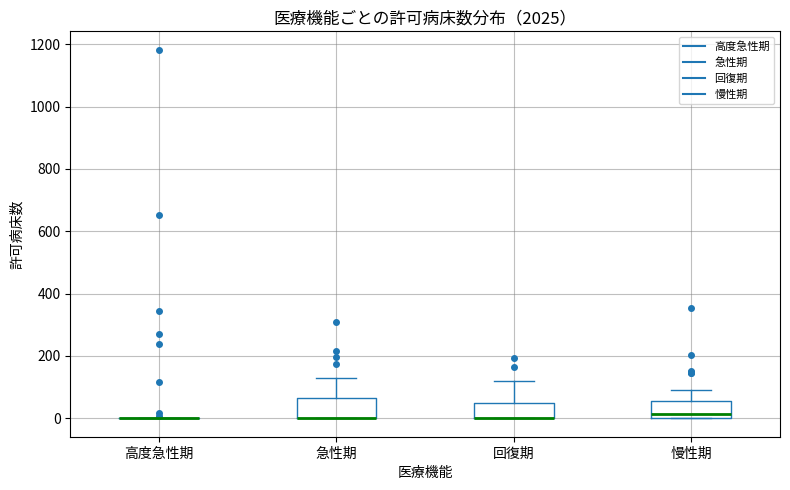

Reading left to right, transcribe this box plot: for each box, give where its median line is, the range the box spans, and where its two whiskers end, as read against the y-axis. The values are not printed on the chart, so give them approximately, as read against the axis.

高度急性期: box collapsed to a line at 0, whiskers 0 to 0
急性期: median 0 (drawn on the box's lower edge), box 0 to 60, whiskers 0 to 140
回復期: median 0 (drawn on the box's lower edge), box 0 to 40, whiskers 0 to 120
慢性期: median 20, box 0 to 60, whiskers 0 to 100